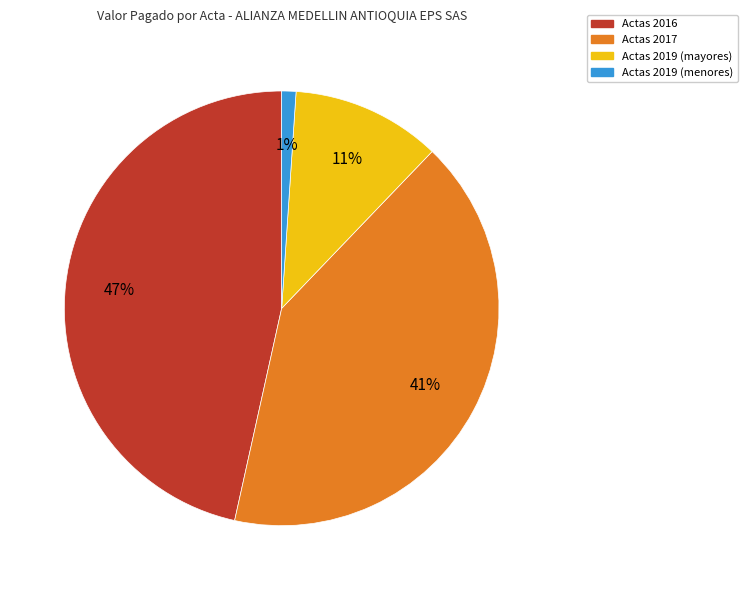

To the nearest percent, what is the average slice percentage?

25%